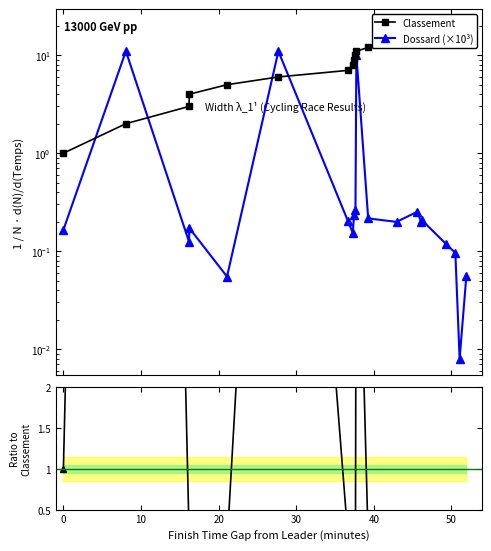

True or false: Ratio Dossard/Classement has more than 1 points higher than both neighbors.

True